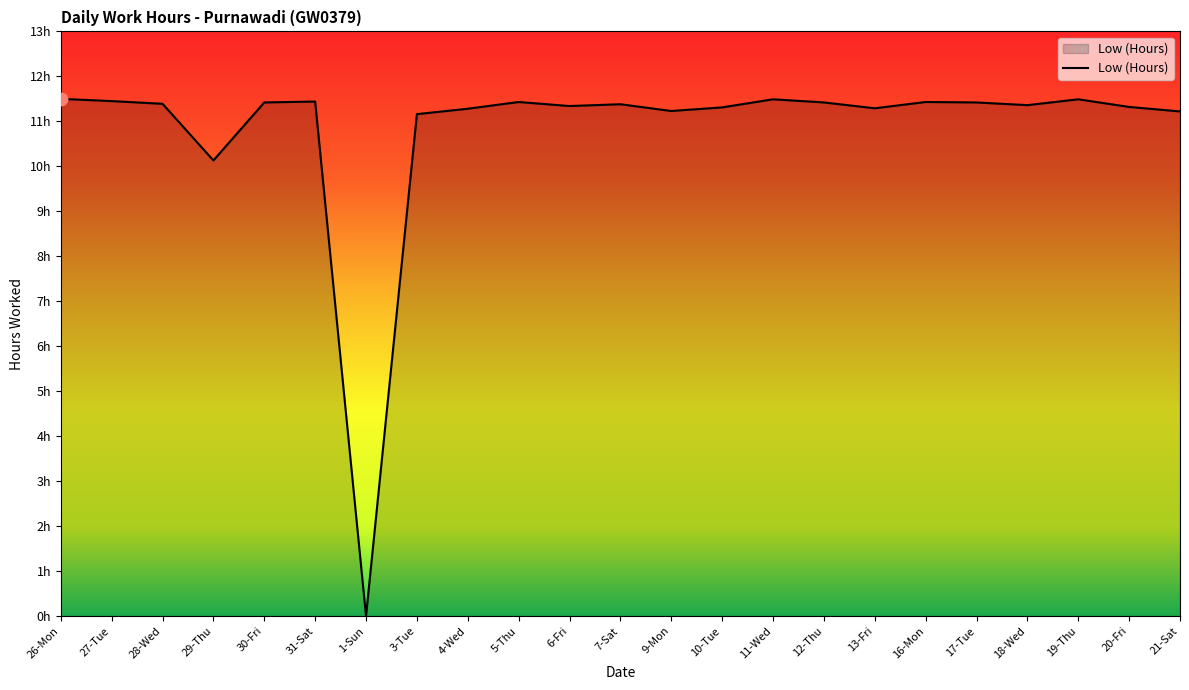

What is the change in value from 31-Sat to 10-Tue?

-0.1